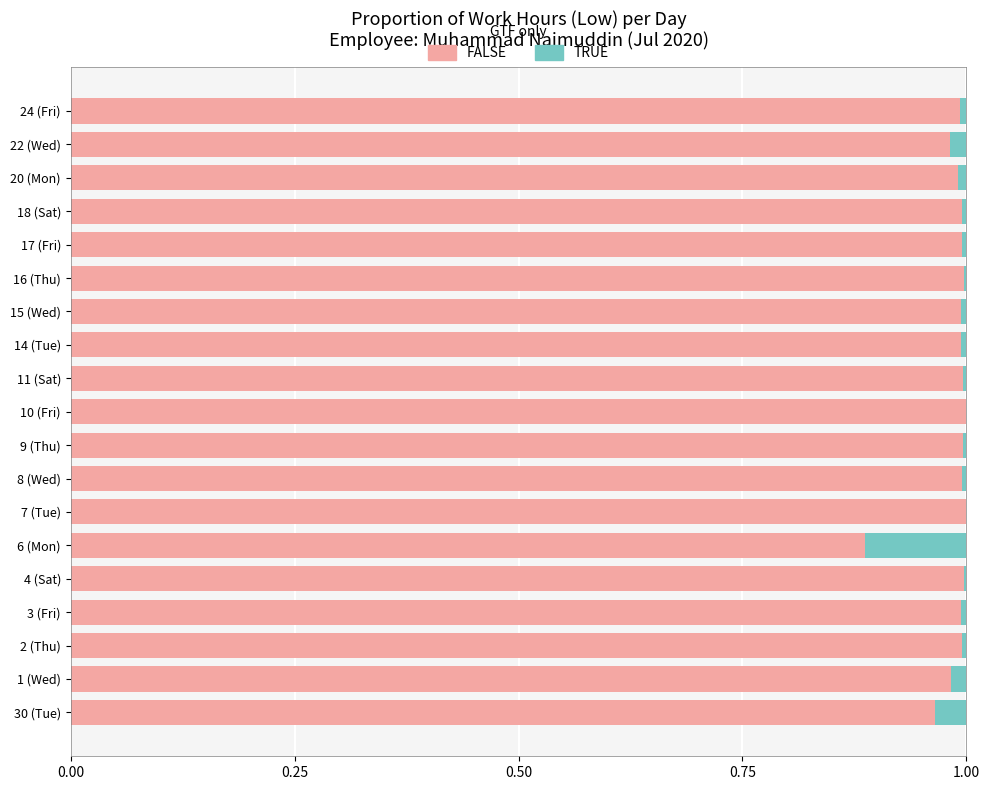

The value of FALSE at 24 (Fri) is 1.6. True or false?

False